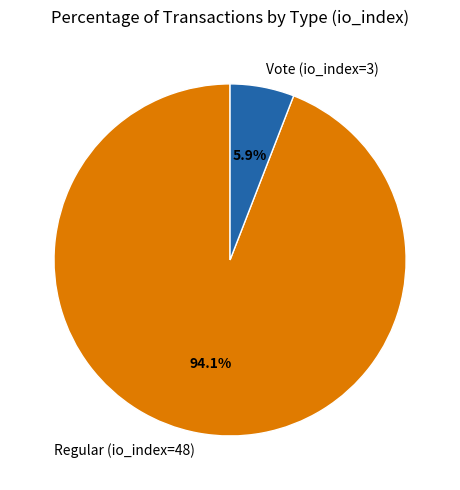

Approximately how many times larger is the value at Vote (io_index=3) compared to Regular (io_index=48)?

0.1